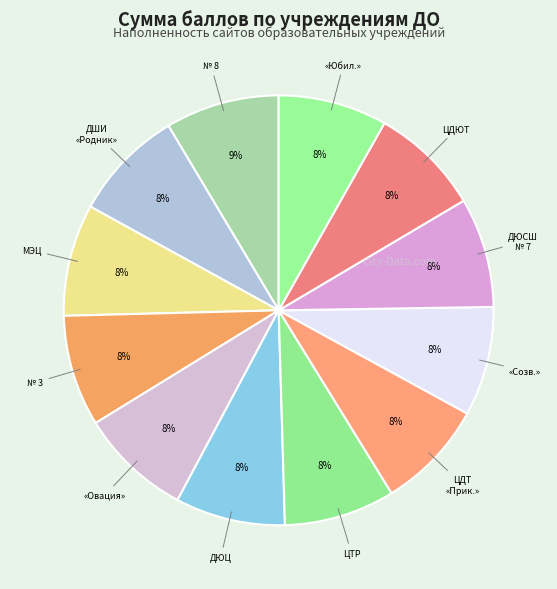

True or false: ЦТР accounts for 1% of the total.

False